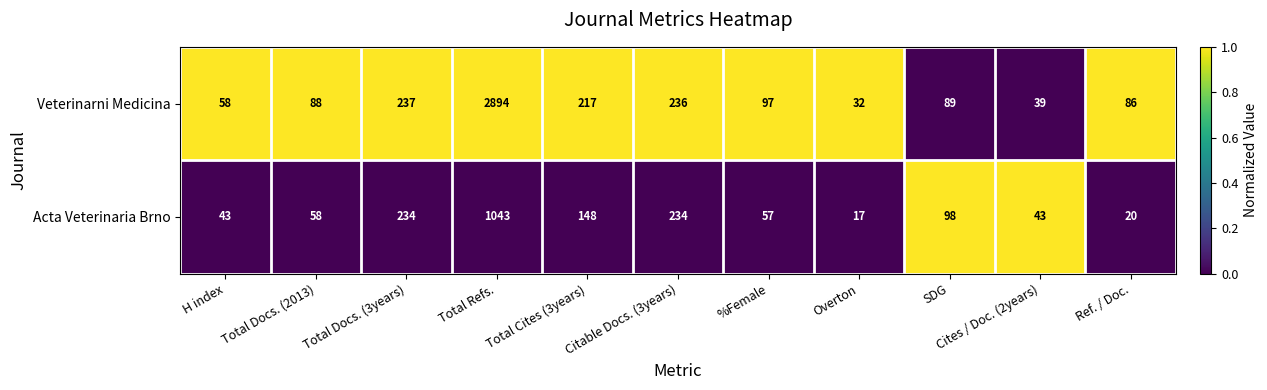

At SDG, list the series in order from smallest to largest.

Veterinarni Medicina, Acta Veterinaria Brno